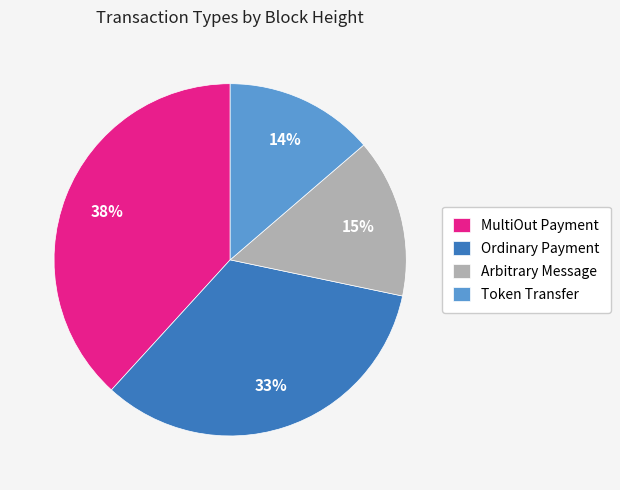

To the nearest percent, what is the combined percentage of Ordinary Payment and Token Transfer?

47%